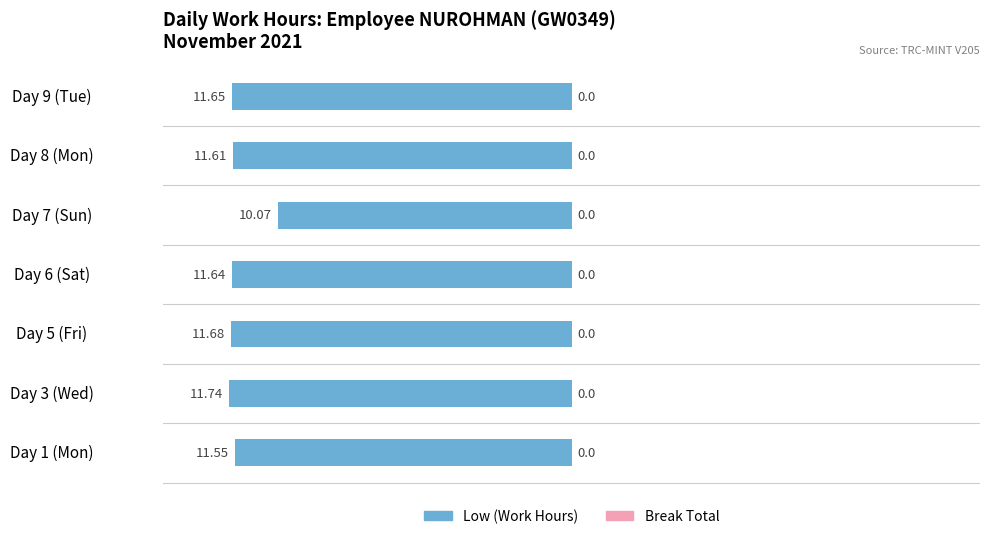

How many bars are there in total?

7